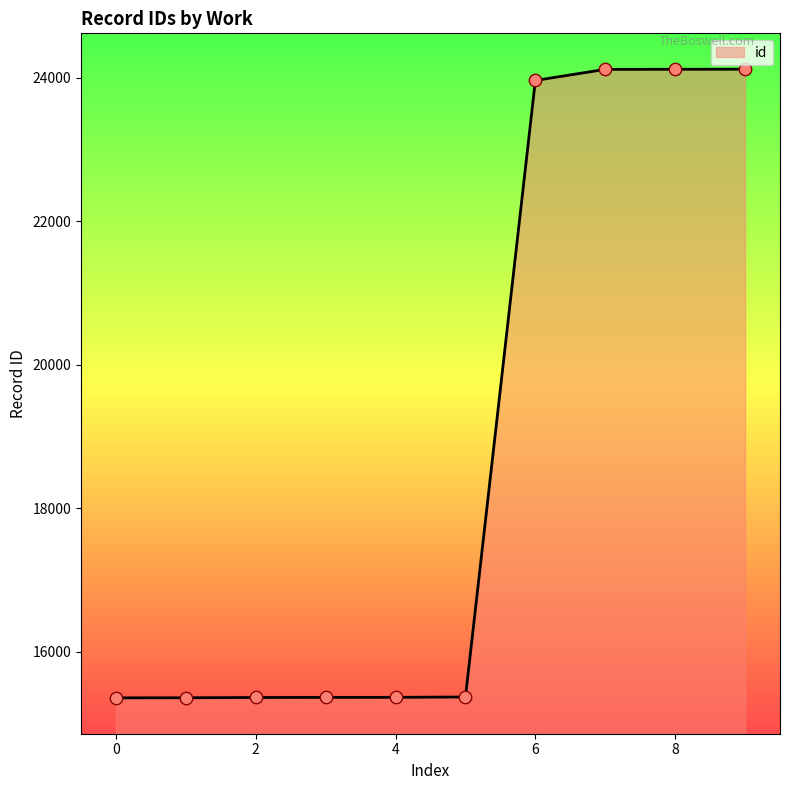

What is the greatest value displayed?

24117